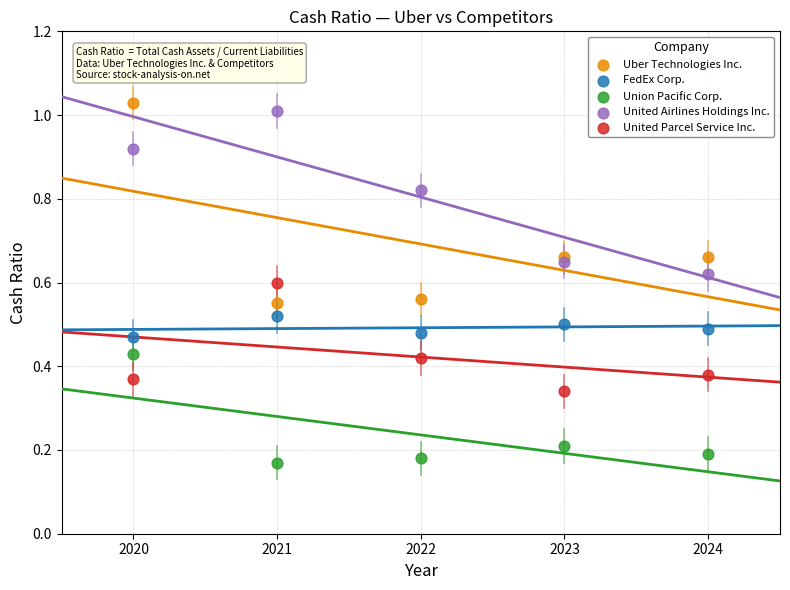

What is the X range (max minus min) for the scatter plot?

4.0